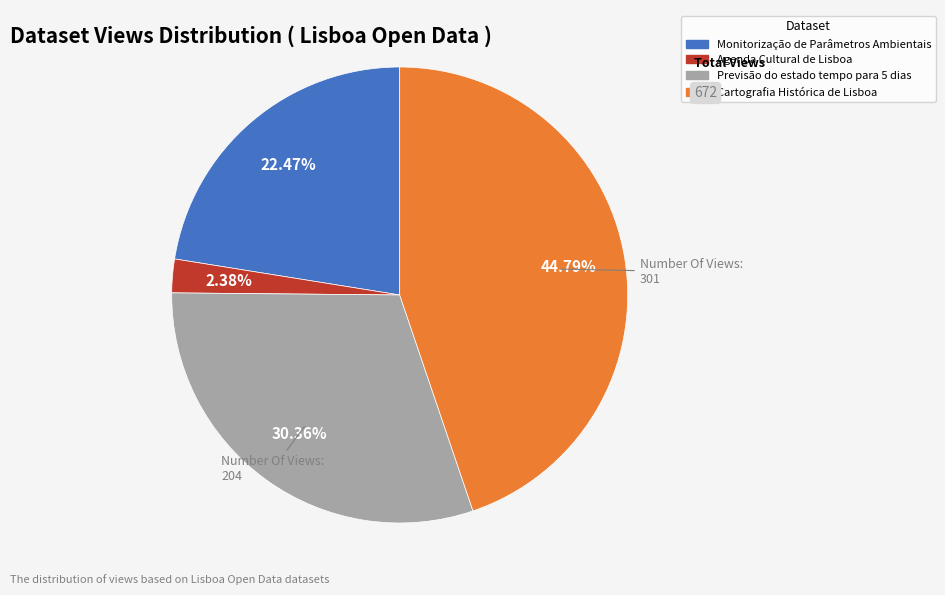

The Cartografia Histórica de Lisboa slice represents 40% of the pie. True or false?

False